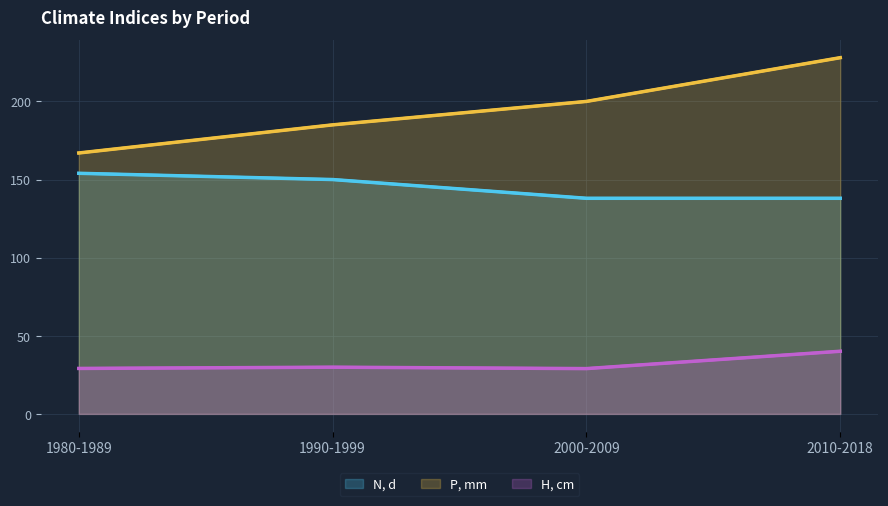

How many data points in H, cm are above 29?

3